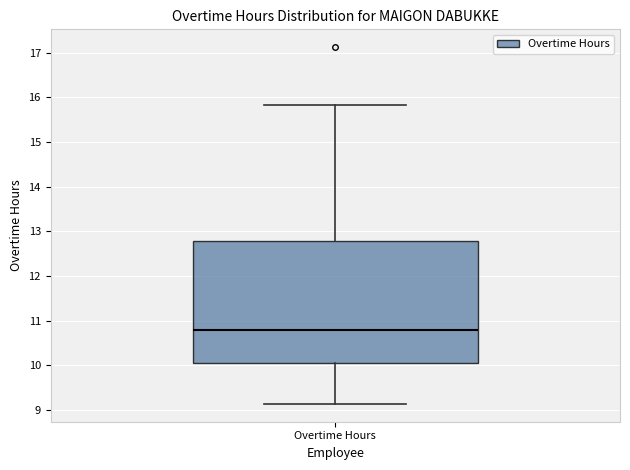

Transcribe this box plot: give where the median line is, the range the box spans, and where the two whiskers end, as read against the y-axis. The values are not printed on the chart, so give them approximately, as read against the axis.

median 10.8, box 10.1 to 12.8, whiskers 9.1 to 15.8